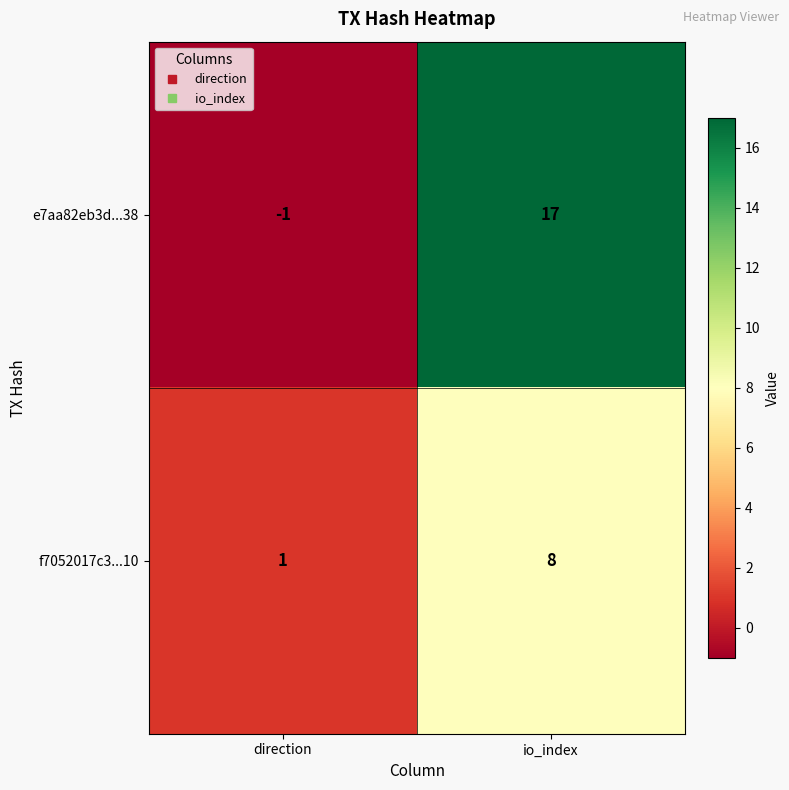

Reading left to right, extract all data points from this chart.

e7aa82eb3d...38: -1	17
f7052017c3...10: 1	8